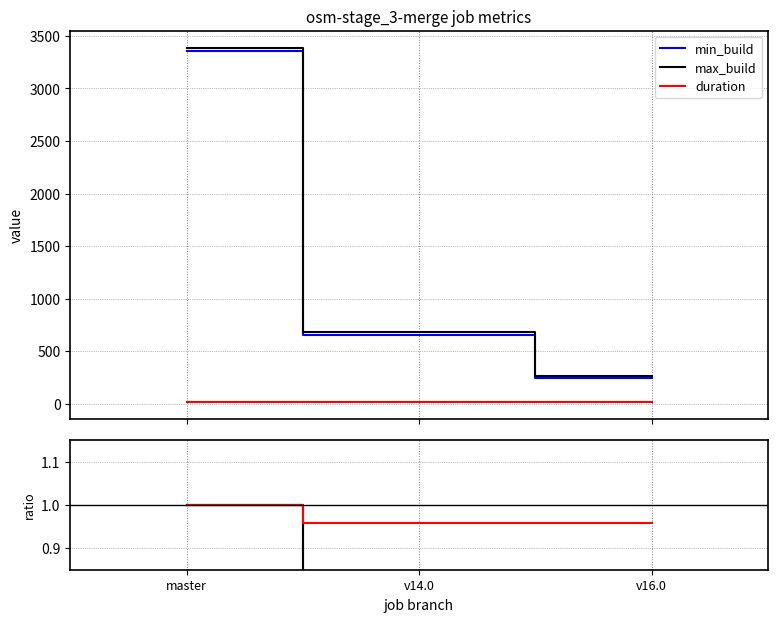

Which has a higher value, v14.0 or v16.0?

v14.0